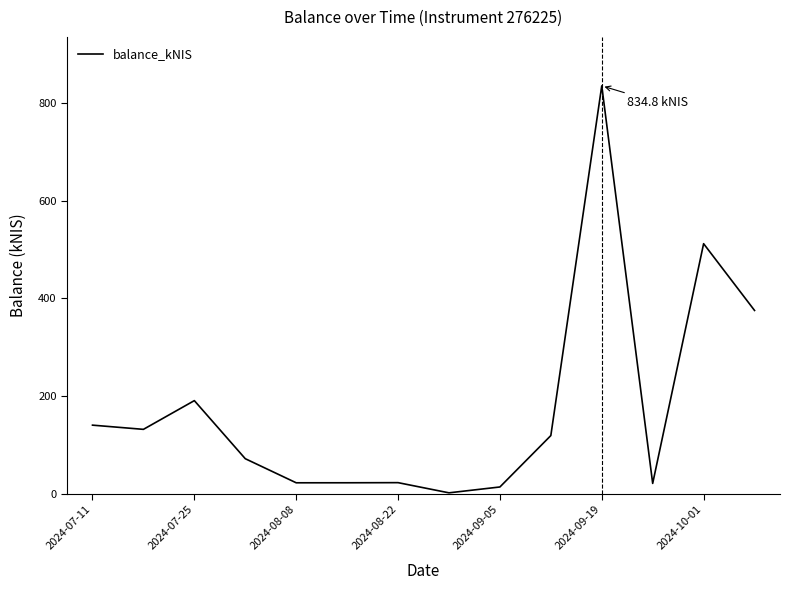

True or false: the data has more than 1 interior local peaks.

True